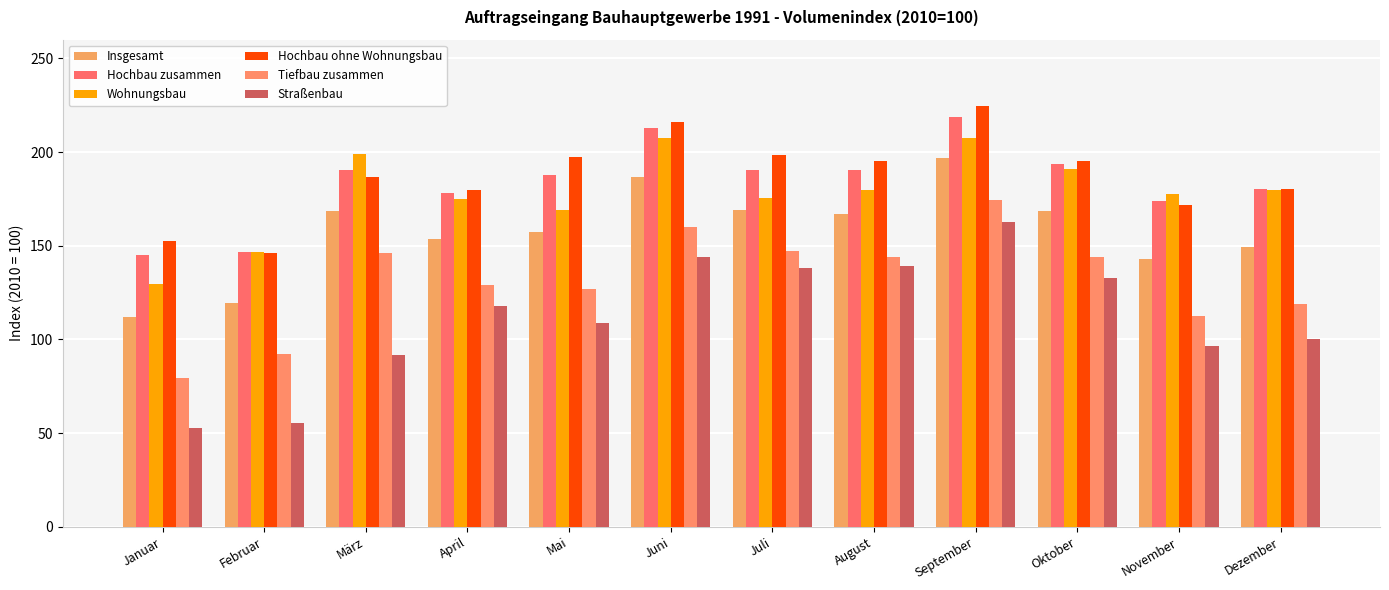

Rank the categories by Wohnungsbau value from lowest to highest.

Januar, Februar, Mai, April, Juli, November, Dezember, August, Oktober, März, Juni, September